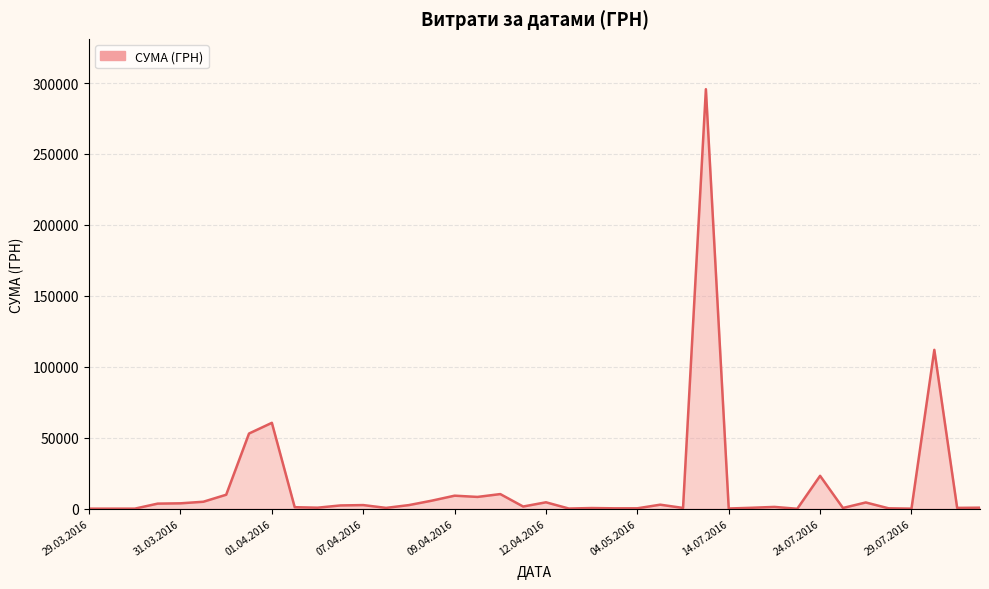

What is the difference between the maximum and minimum values?

295627.4